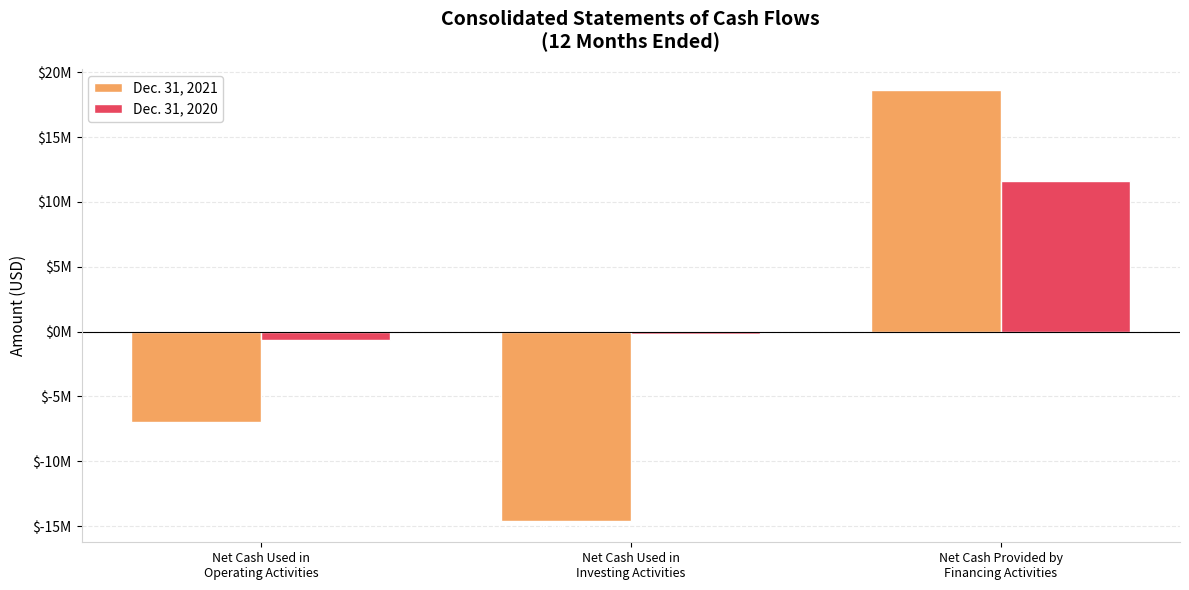

List the labels in order of Dec. 31, 2020 value, smallest first.

Net Cash Used in
Operating Activities, Net Cash Used in
Investing Activities, Net Cash Provided by
Financing Activities